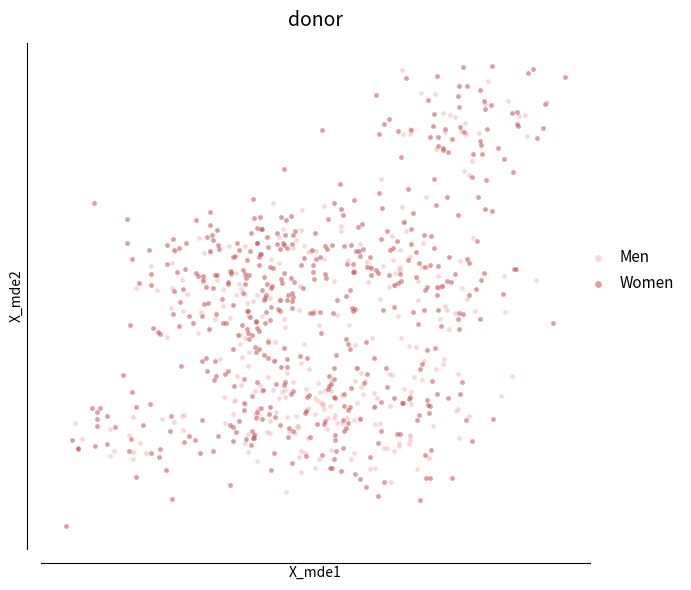

Which series has the largest Y range (max minus min)?

Women